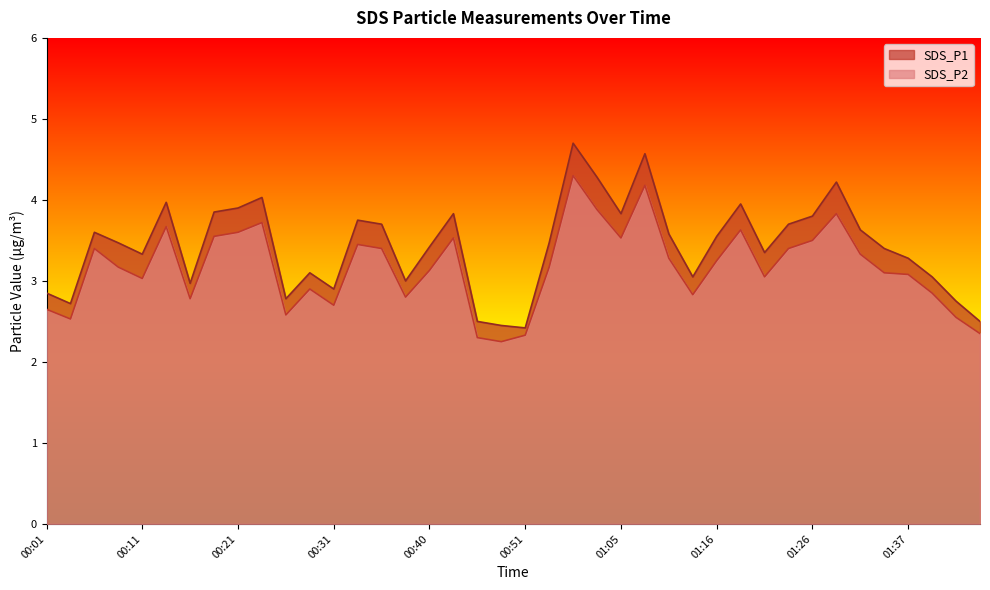

What is the approximate value of SDS_P2 at 01:45?

2.4